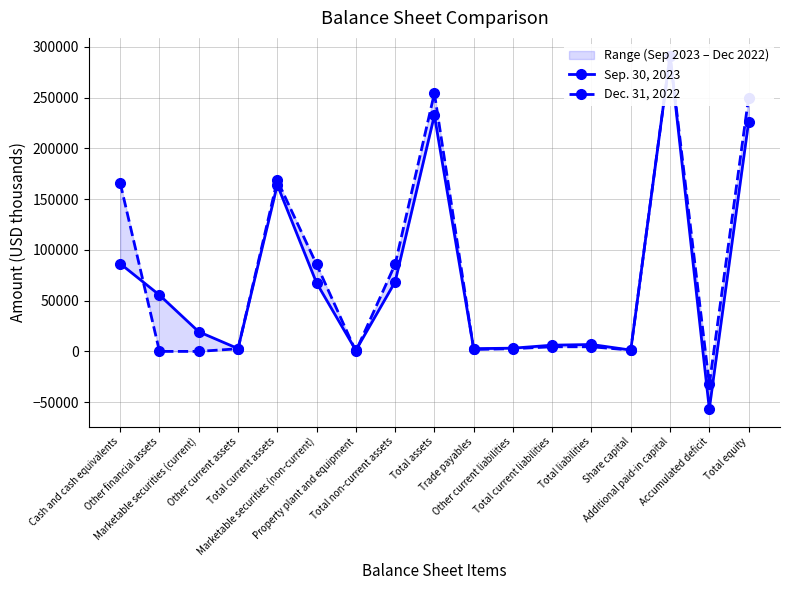

How many values in the Sep. 30, 2023 series are below 19343?

8